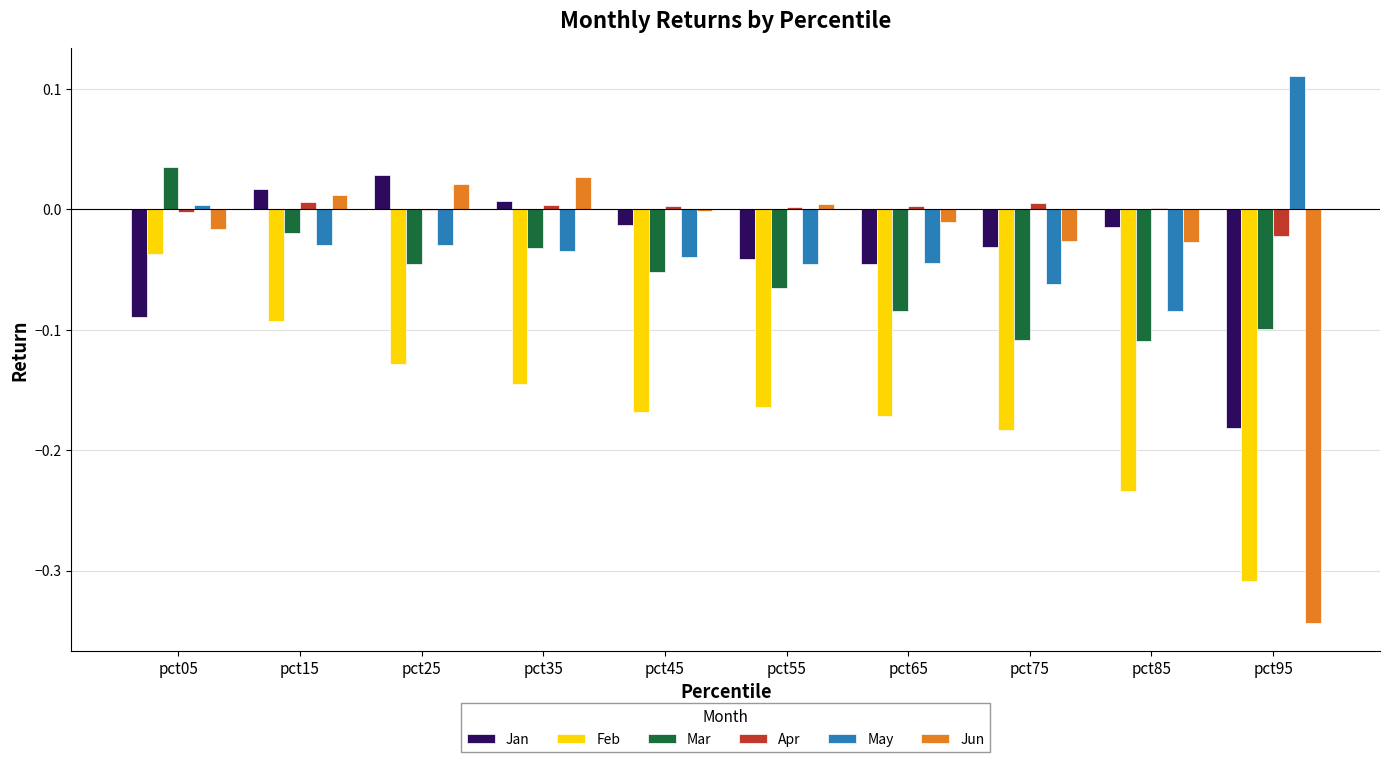

What is the sum of all Jun values?

-0.4